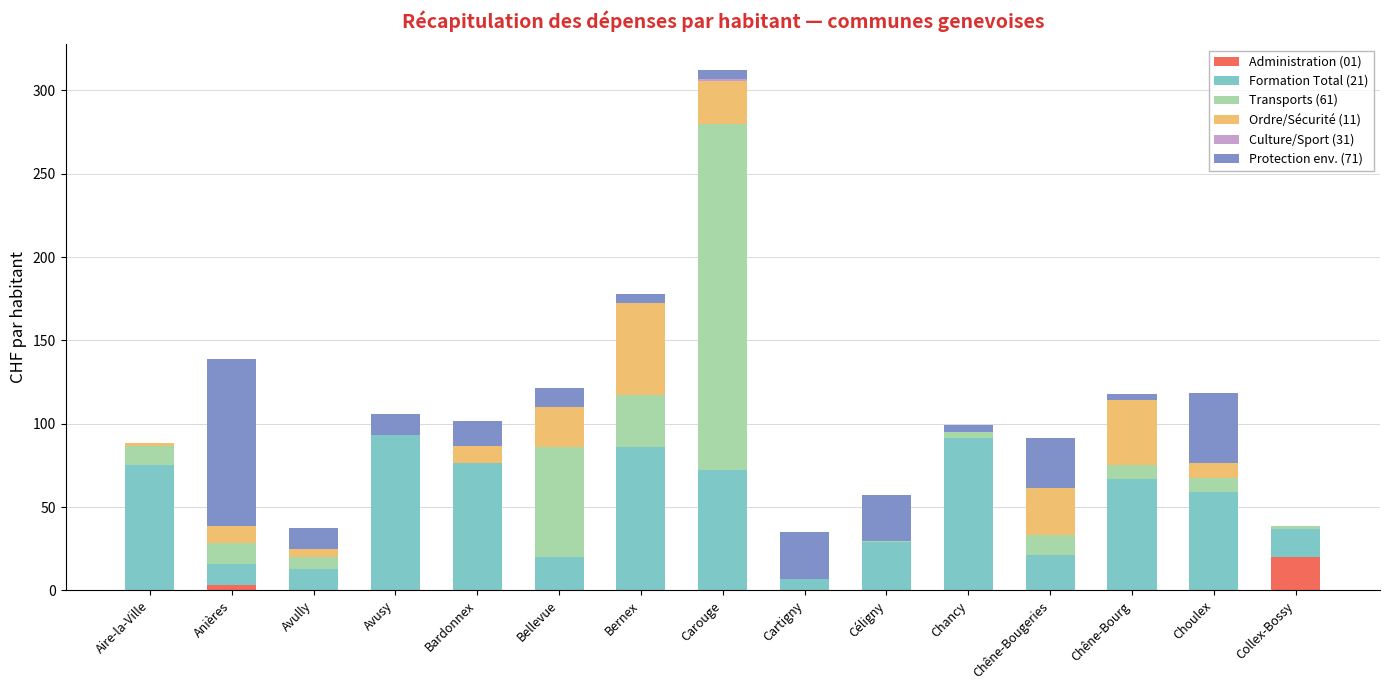

At which label does Administration (01) reach its peak?

Collex-Bossy